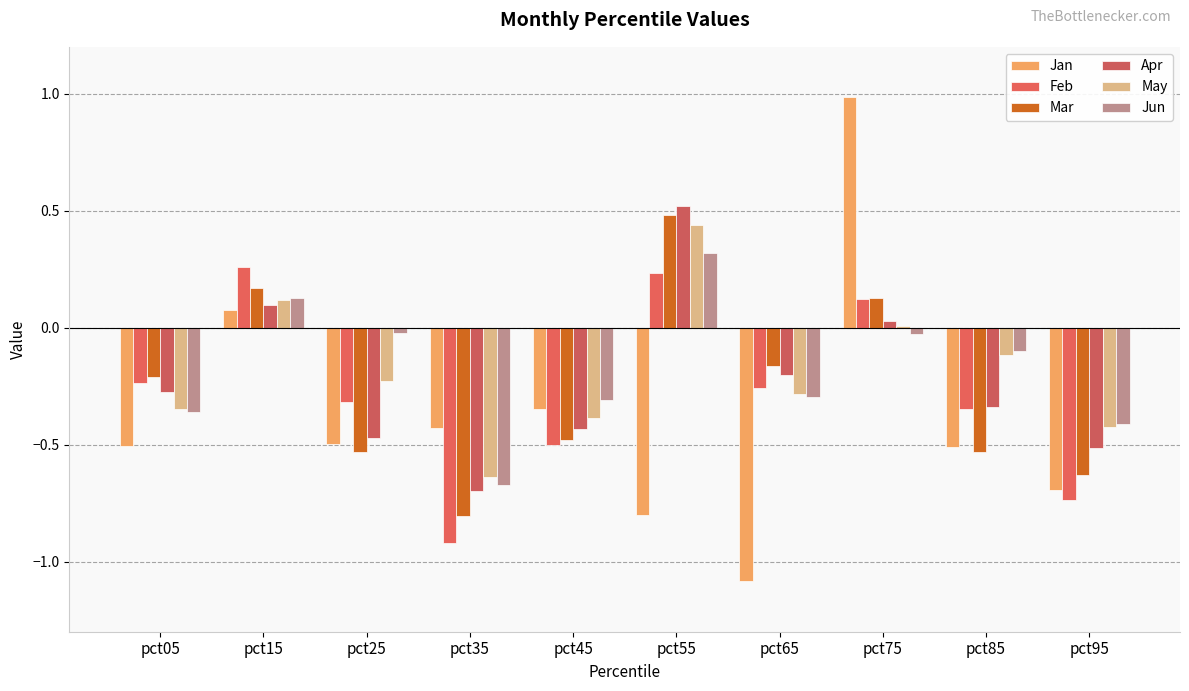

Rank the series by their maximum value, from lowest to highest.

Feb, Jun, May, Mar, Apr, Jan